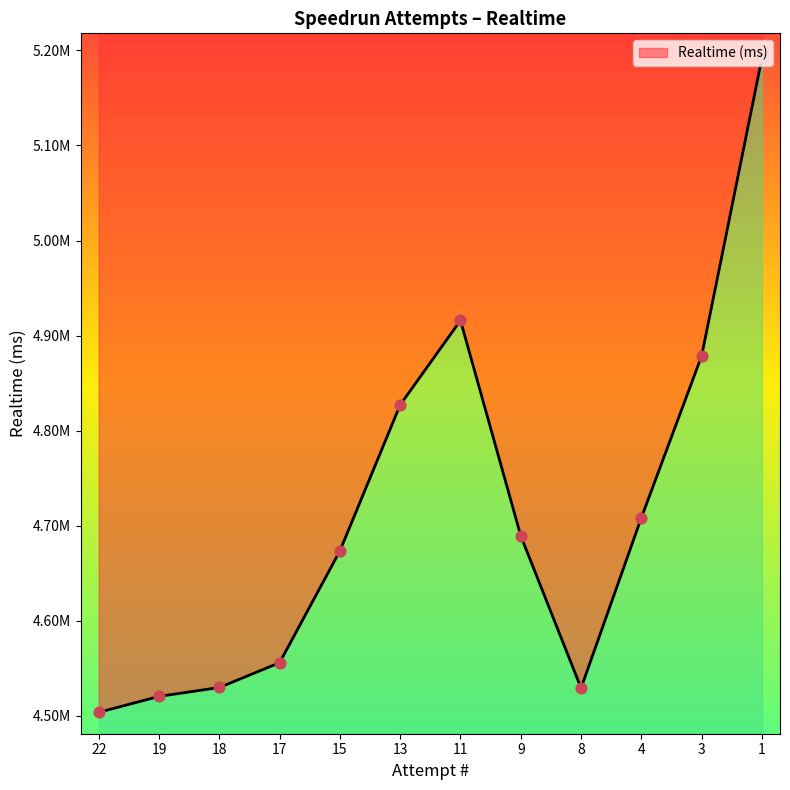

Approximately how many times larger is the value at 11 compared to 22?

1.1